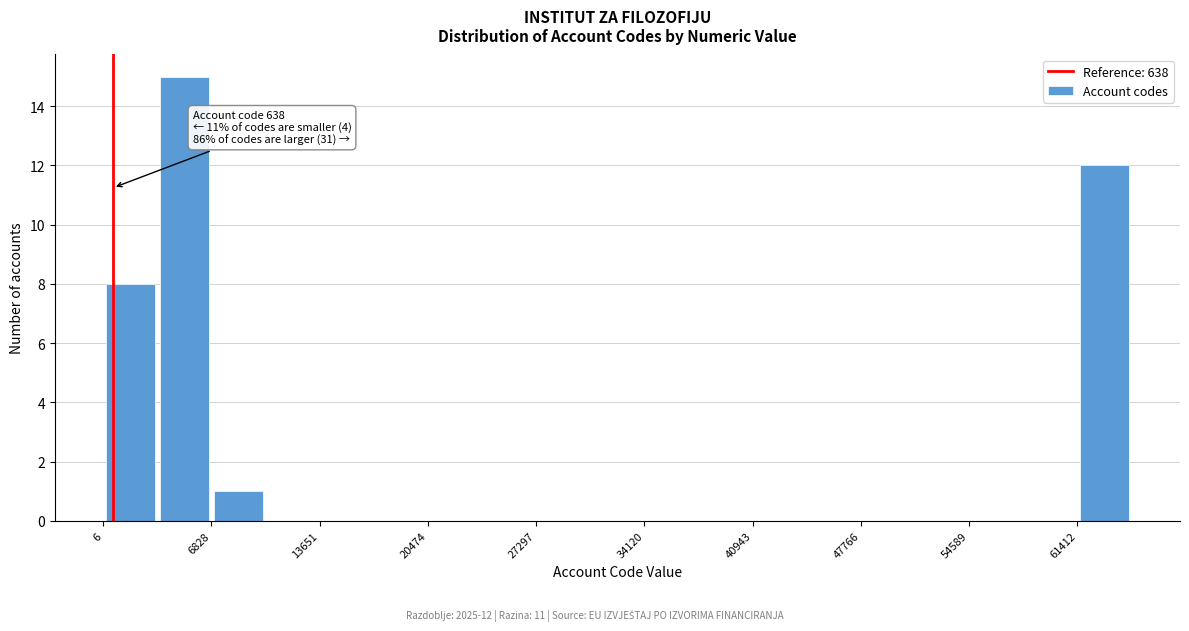

Read against the x-axis, roughly where is the centre of the tallest bar?

5000